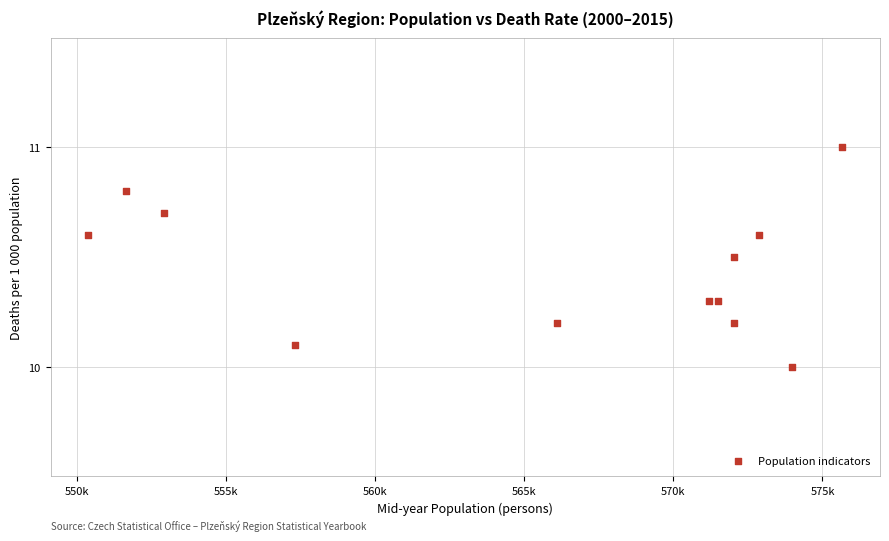

What is the average X value?

565632.2